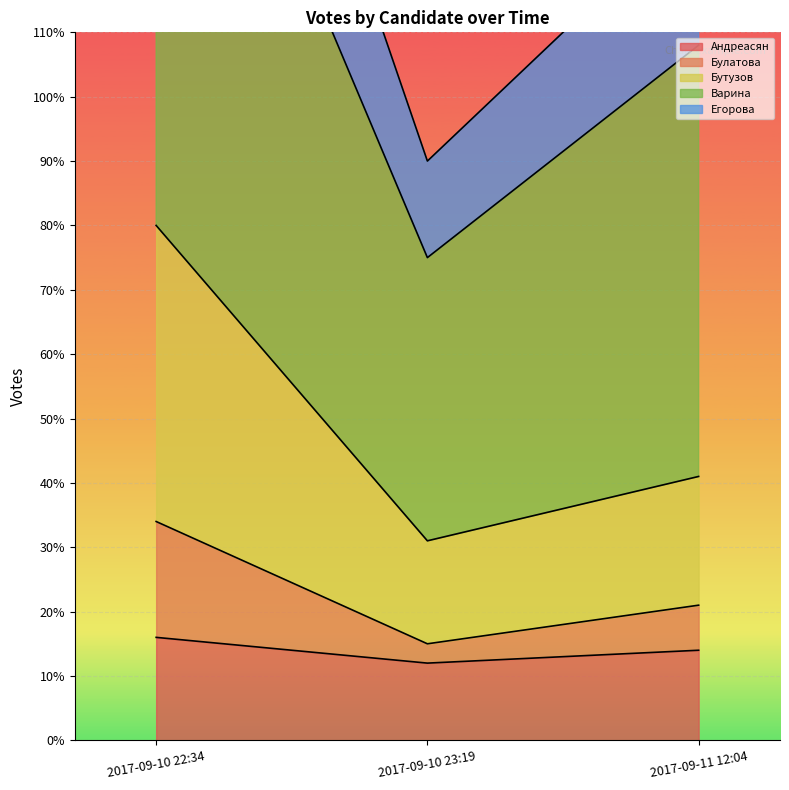

At 2017-09-10 22:34, list the series in order from smallest to largest.

Андреасян, Булатова, Бутузов, Варина, Егорова